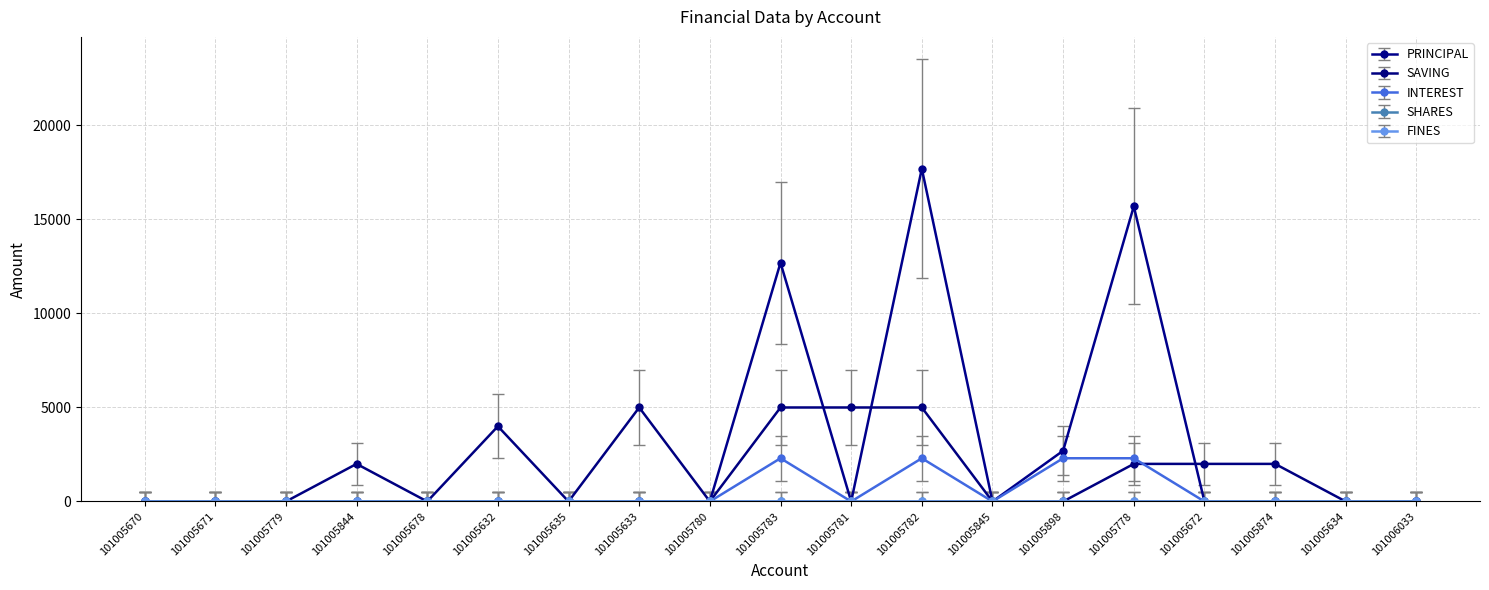

Is the value of PRINCIPAL at 101005781 greater than the value of SAVING at 101005778?

No